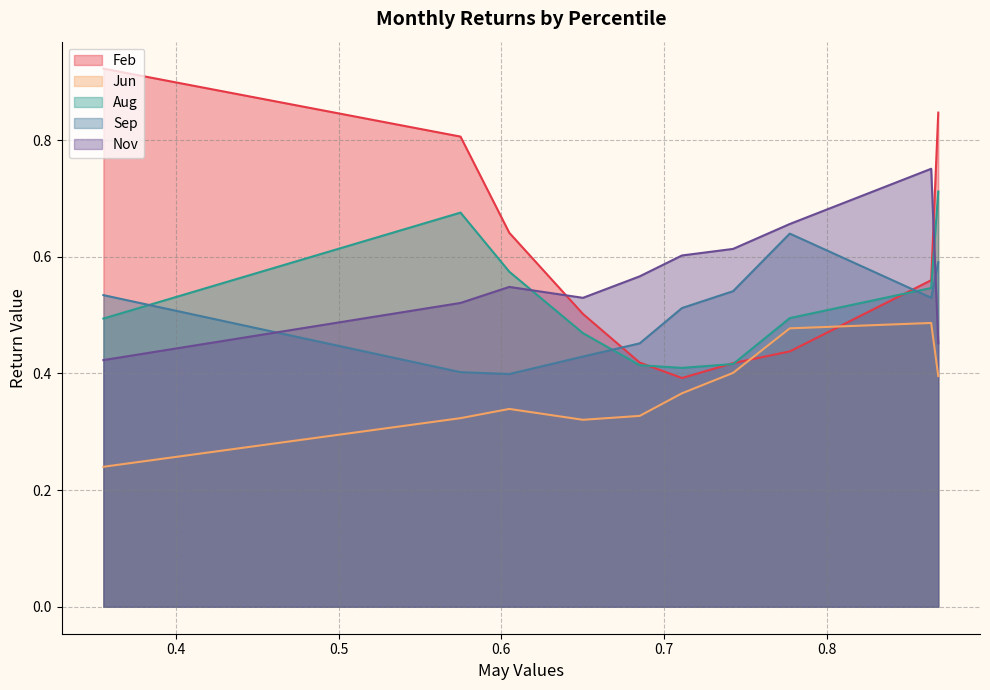

Reading left to right, transcribe all the data shown in this chart.

Feb: pct05=0.9	pct15=0.8	pct25=0.6	pct35=0.5	pct45=0.4	pct55=0.4	pct65=0.4	pct75=0.4	pct85=0.6	pct95=0.8
Jun: pct05=0.2	pct15=0.3	pct25=0.3	pct35=0.3	pct45=0.3	pct55=0.4	pct65=0.4	pct75=0.5	pct85=0.5	pct95=0.4
Aug: pct05=0.5	pct15=0.7	pct25=0.6	pct35=0.5	pct45=0.4	pct55=0.4	pct65=0.4	pct75=0.5	pct85=0.5	pct95=0.7
Sep: pct05=0.5	pct15=0.4	pct25=0.4	pct35=0.4	pct45=0.5	pct55=0.5	pct65=0.5	pct75=0.6	pct85=0.5	pct95=0.6
Nov: pct05=0.4	pct15=0.5	pct25=0.5	pct35=0.5	pct45=0.6	pct55=0.6	pct65=0.6	pct75=0.7	pct85=0.8	pct95=0.5